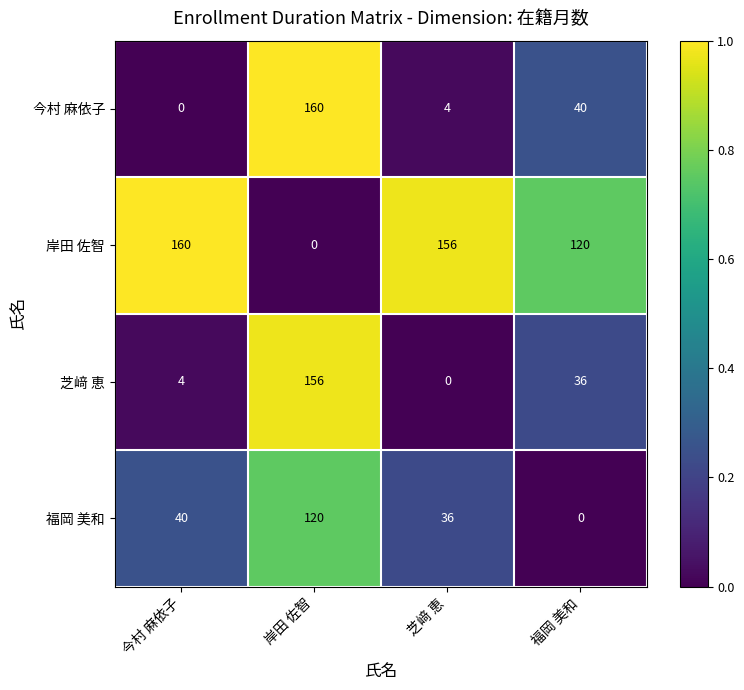

What is the maximum value shown in the chart?

160